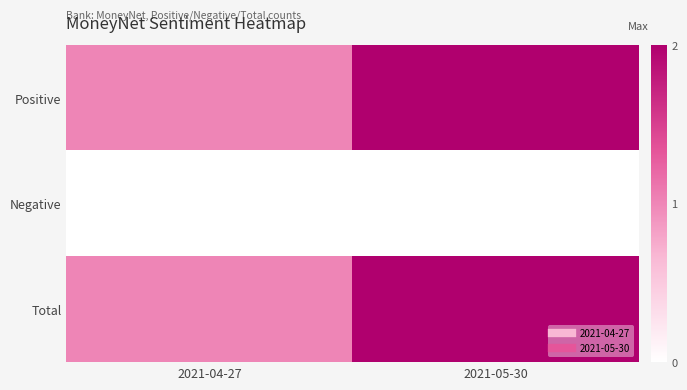

What is the total value across all series at 2021-05-30?

4